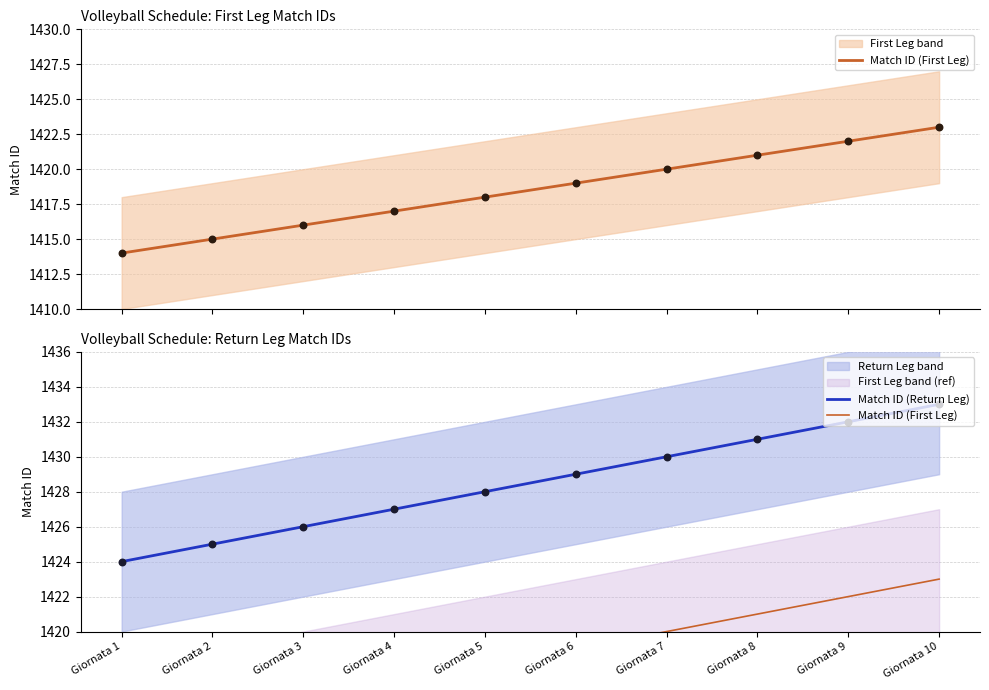

Which series contains the highest Y value?

Match ID (Return Leg)